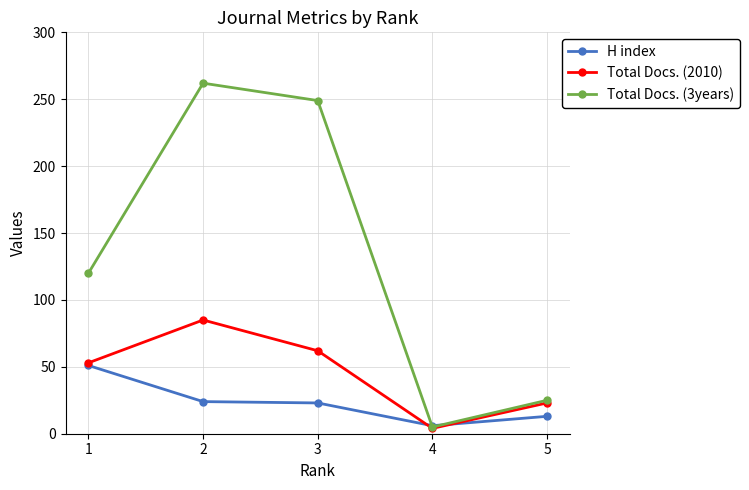

List the series in order of their peak value, highest first.

Total Docs. (3years), Total Docs. (2010), H index